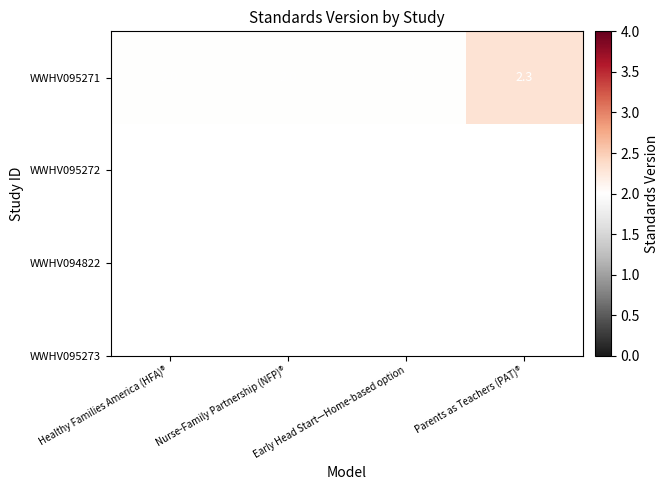

The value at Early Head Start—Home-based option is 2.0. True or false?

True